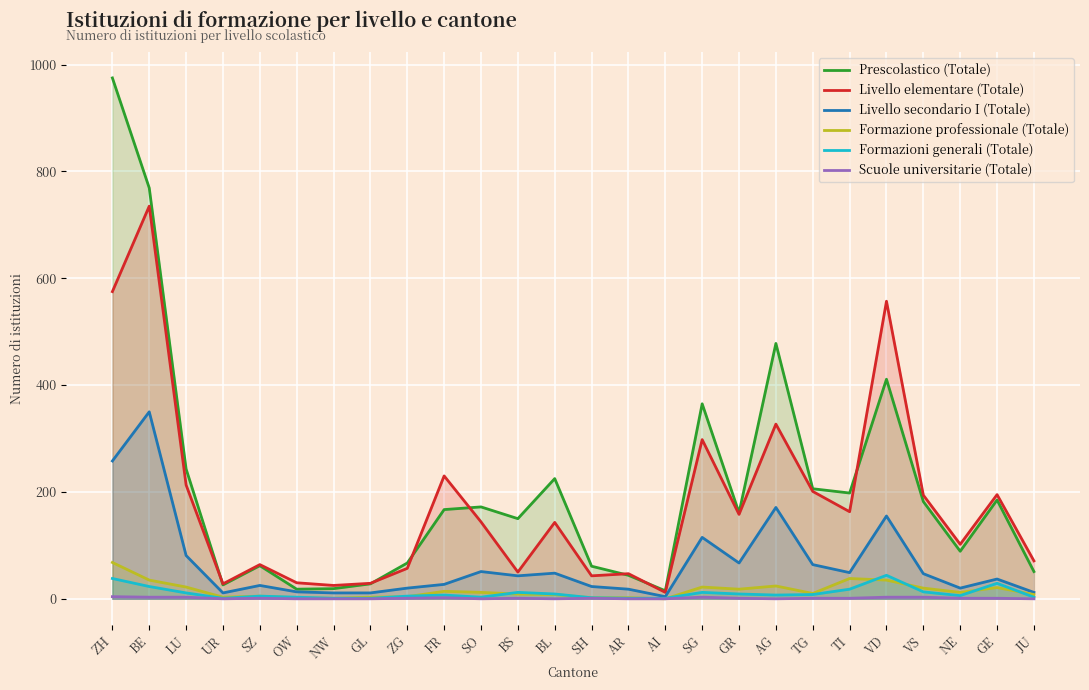

At which label does Livello secondario I (Totale) first exceed 43?

ZH